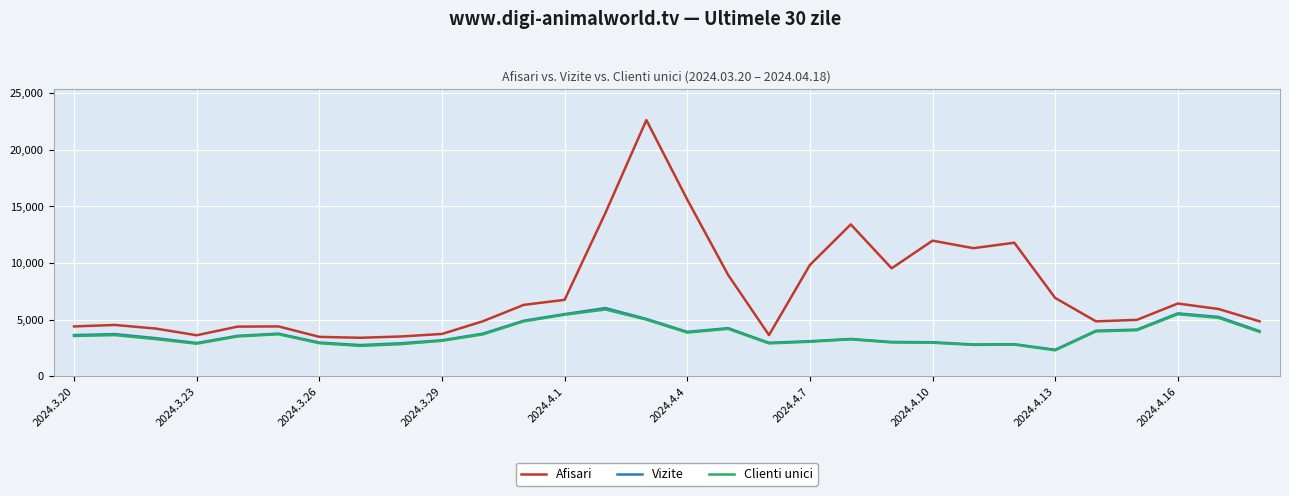

Which series has the largest total across all categories?

Afisari